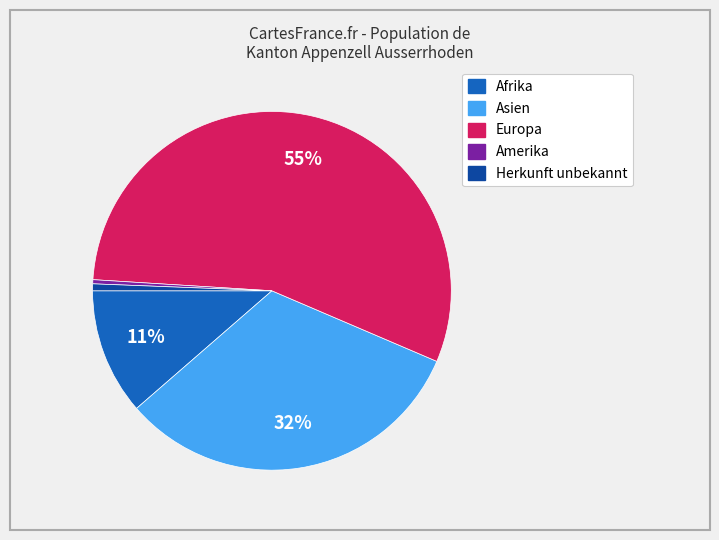

To the nearest percent, what is the average slice percentage?

20%